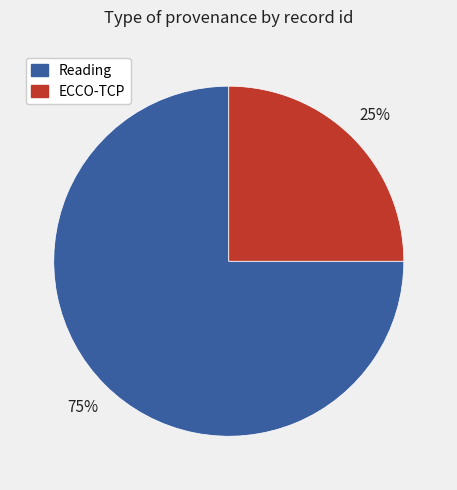

Is there a majority slice in this chart?

Yes